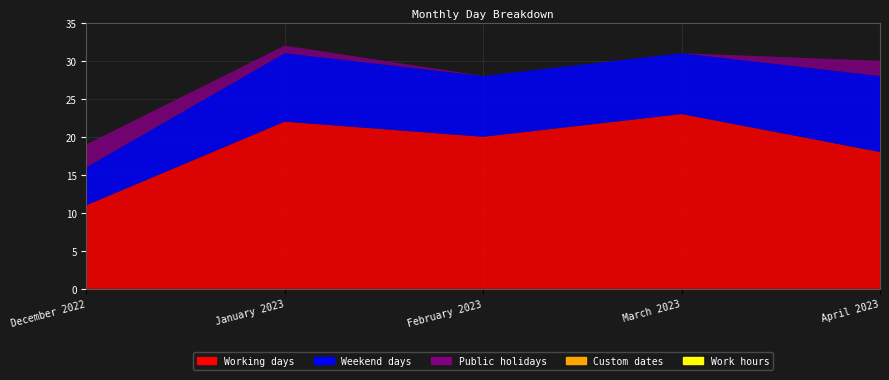

Reading left to right, what are all the values shown in this chart?

Working days: 11	22	20	23	18
Weekend days: 5	9	8	8	10
Public holidays: 3	1	0	0	2
Custom dates: 0	0	0	0	0
Work hours: 0	0	0	0	0